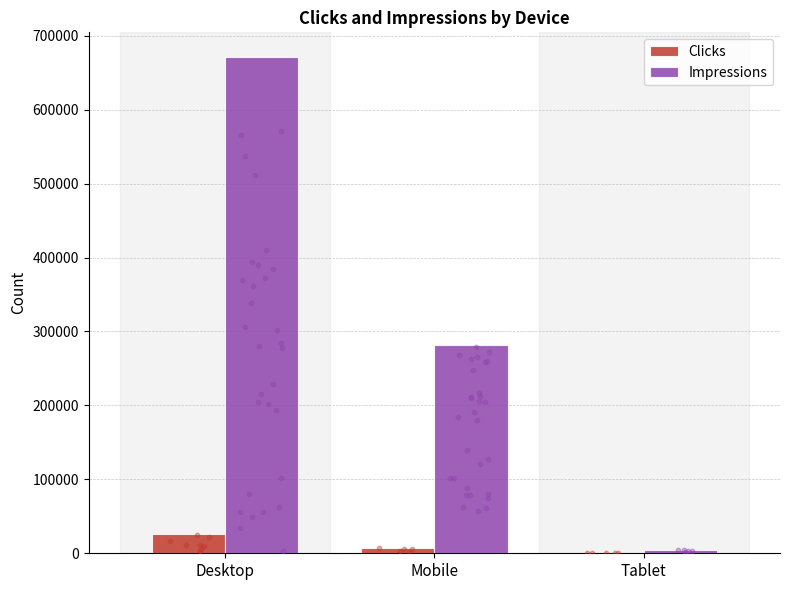

What are all the series names shown in the legend?

Clicks, Impressions